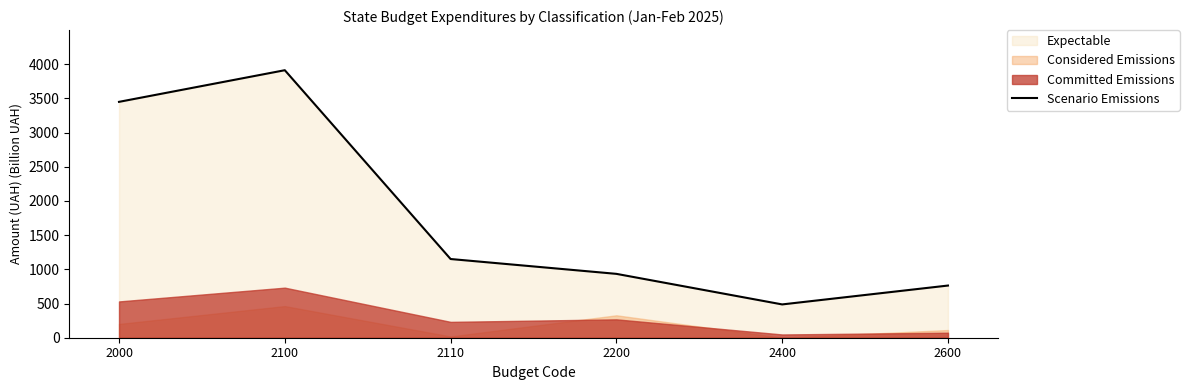

Rank the categories by Scenario Emissions value from lowest to highest.

2400, 2600, 2200, 2110, 2000, 2100